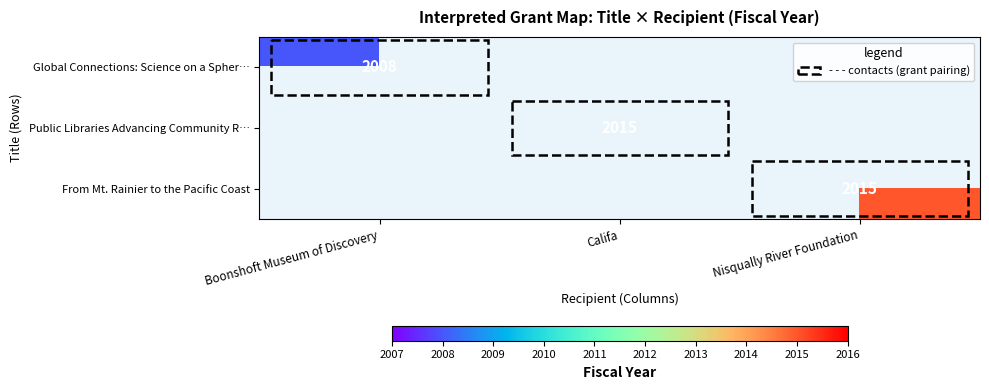

Which category has the lowest value across all series?

Boonshoft Museum of Discovery